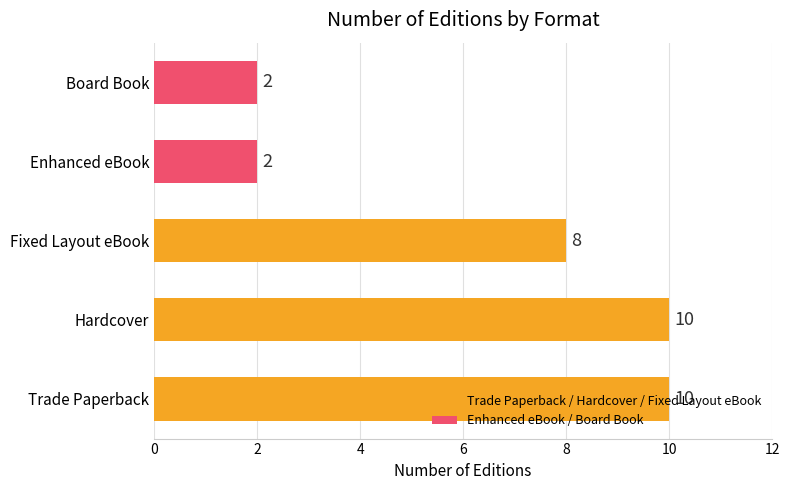

What is the maximum value shown in the chart?

10